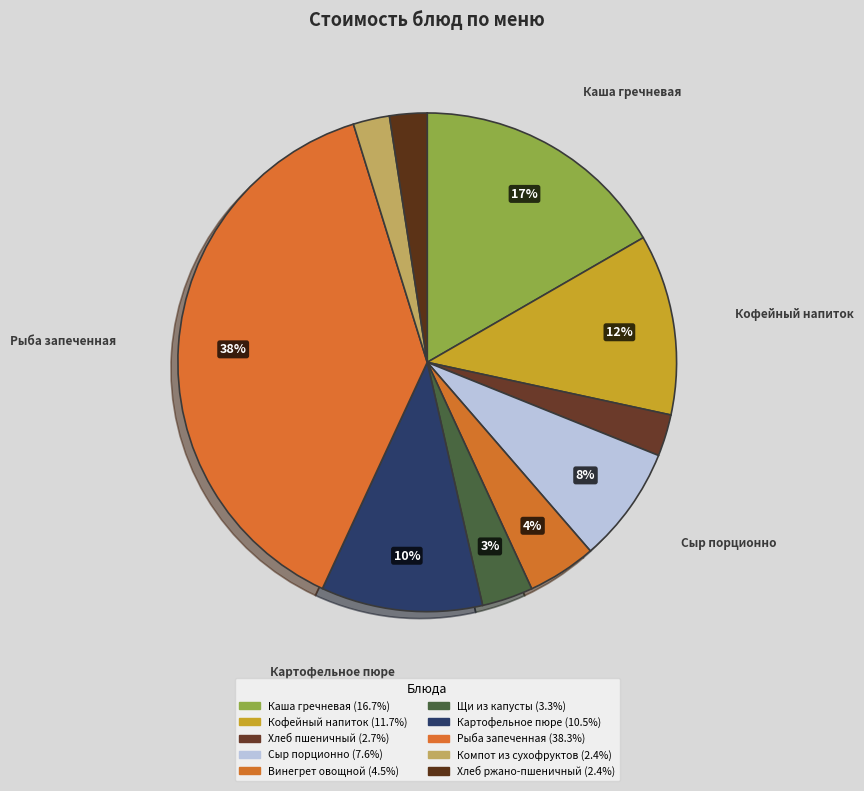

Is there any slice that represents more than half of the pie?

No